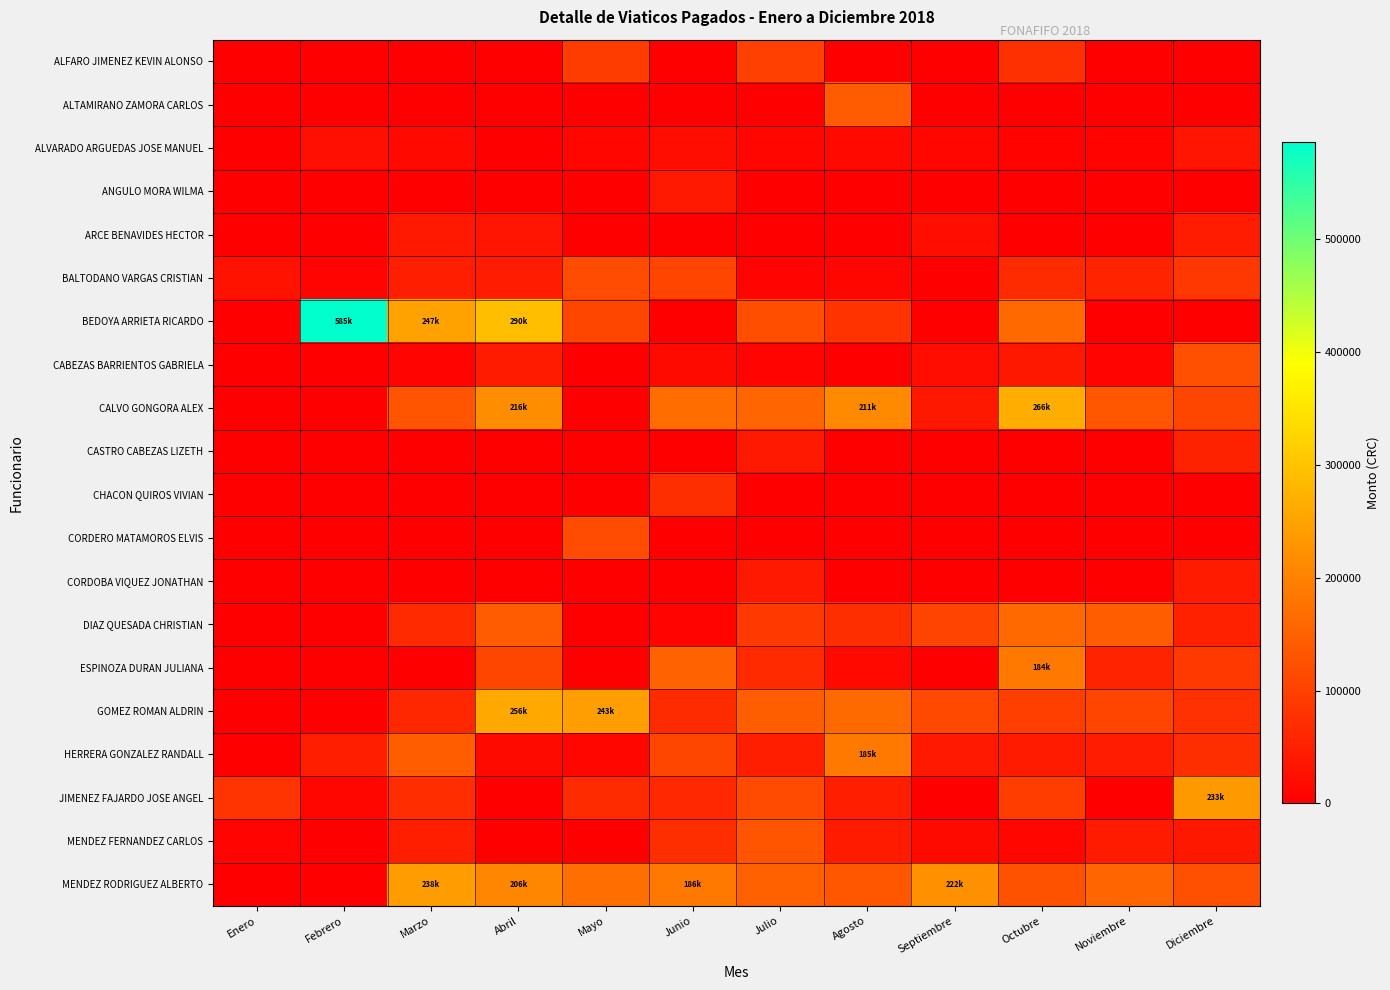

Between Octubre and Marzo, which is larger?

Octubre